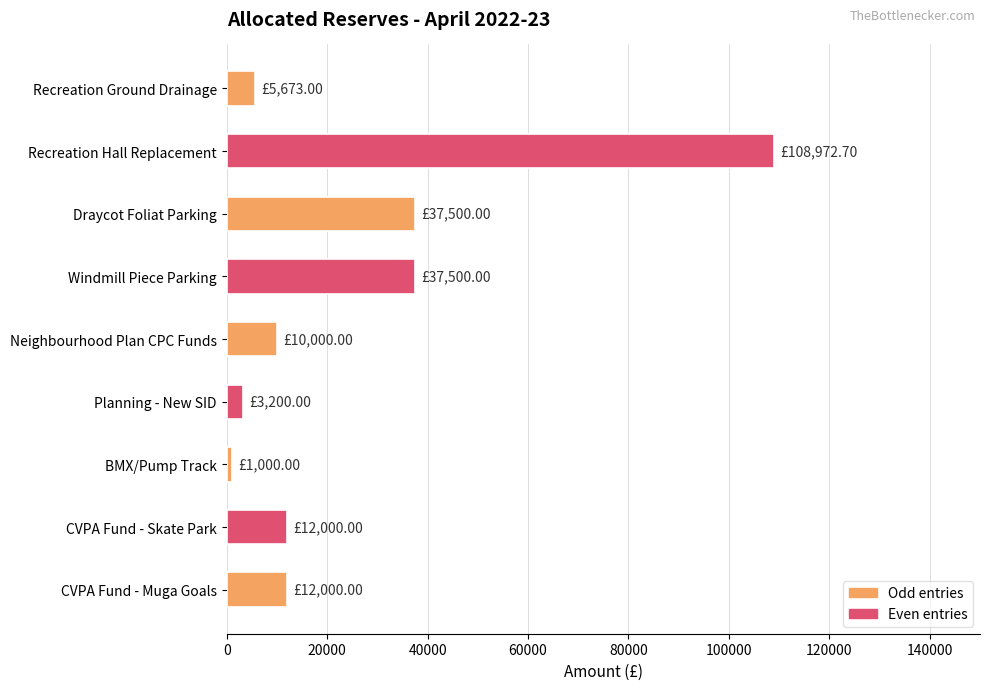

What is the difference between the second highest and minimum values?

36500.0